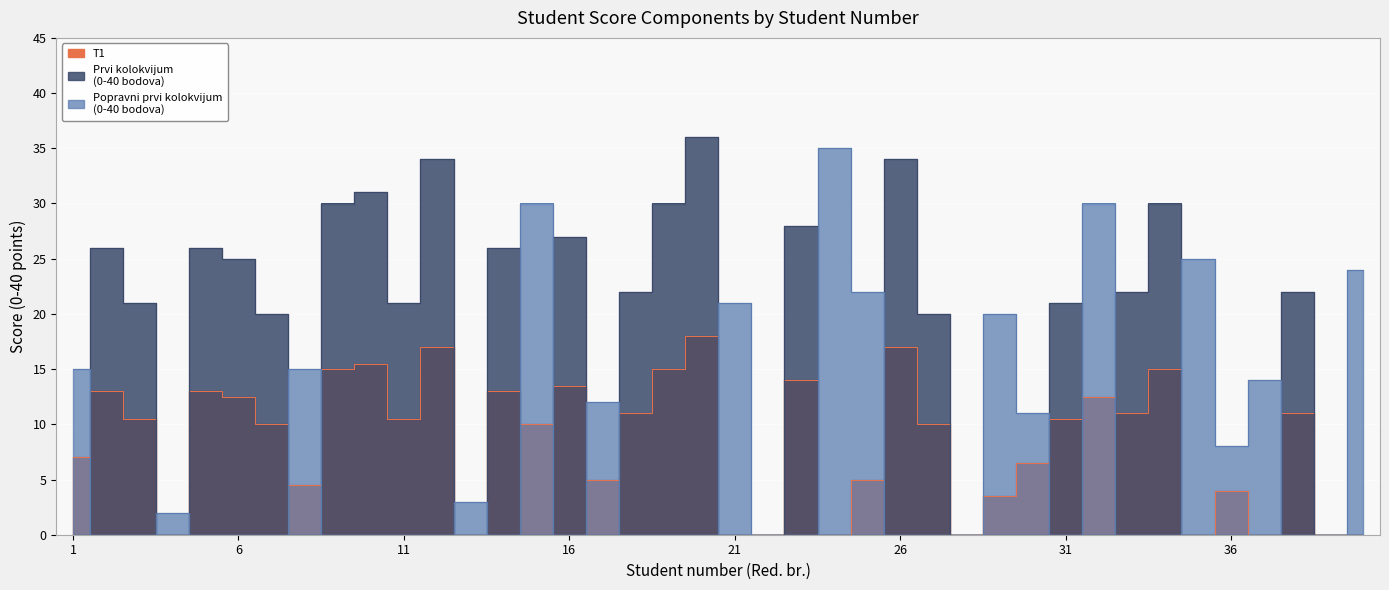

Reading left to right, transcribe all the data shown in this chart.

T1: 7.0	13.0	10.5	0.0	13.0	12.5	10.0	4.5	15.0	15.5	10.5	17.0	0.0	13.0	10.0	13.5	5.0	11.0	15.0	18.0	0.0	0.0	14.0	0.0	5.0	17.0	10.0	0.0	3.5	6.5	10.5	12.5	11.0	15.0	0.0	4.0	0.0	11.0	0.0	0.0
Prvi kolokvijum
(0-40 bodova): 0.0	26.0	21.0	0.0	26.0	25.0	20.0	0.0	30.0	31.0	21.0	34.0	0.0	26.0	0.0	27.0	0.0	22.0	30.0	36.0	0.0	0.0	28.0	0.0	0.0	34.0	20.0	0.0	0.0	0.0	21.0	0.0	22.0	30.0	0.0	0.0	0.0	22.0	0.0	0.0
Popravni prvi kolokvijum
(0-40 bodova): 15.0	0.0	0.0	2.0	0.0	0.0	0.0	15.0	0.0	0.0	0.0	0.0	3.0	0.0	30.0	0.0	12.0	0.0	0.0	0.0	21.0	0.0	0.0	35.0	22.0	0.0	0.0	0.0	20.0	11.0	0.0	30.0	0.0	0.0	25.0	8.0	14.0	0.0	0.0	24.0